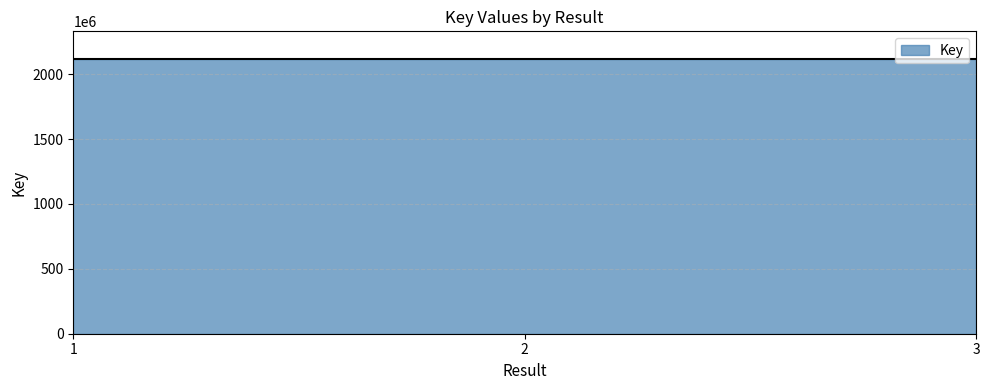

Does the chart have visible grid lines?

Yes